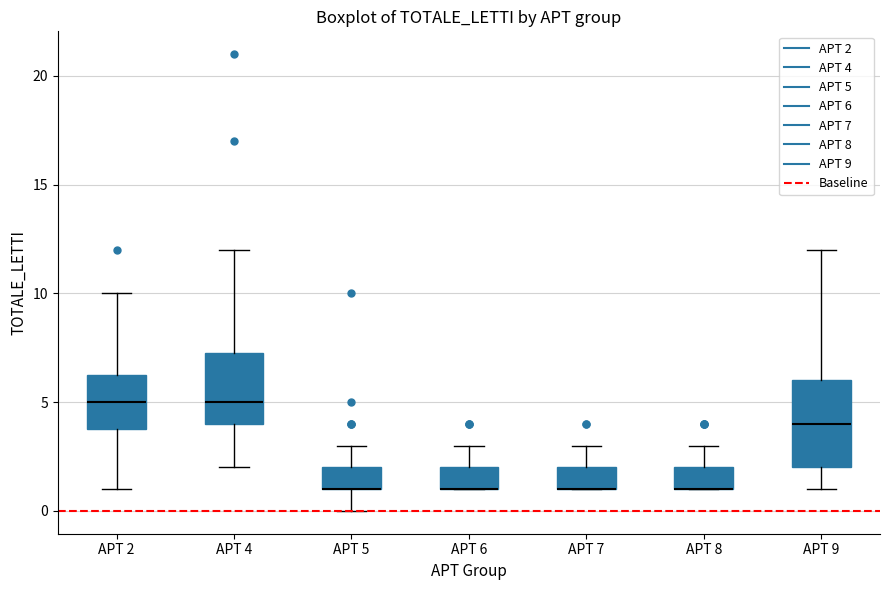

Reading left to right, transcribe this box plot: for each box, give where its median line is, the range the box spans, and where its two whiskers end, as read against the y-axis. The values are not printed on the chart, so give them approximately, as read against the axis.

APT 2: median 5.0, box 4.0 to 6.5, whiskers 1.0 to 10.0
APT 4: median 5.0, box 4.0 to 7.5, whiskers 2.0 to 12.0
APT 5: median 1.0 (drawn on the box's lower edge), box 1.0 to 2.0, whiskers 0.0 to 3.0
APT 6: median 1.0 (drawn on the box's lower edge), box 1.0 to 2.0, whiskers 1.0 to 3.0
APT 7: median 1.0 (drawn on the box's lower edge), box 1.0 to 2.0, whiskers 1.0 to 3.0
APT 8: median 1.0 (drawn on the box's lower edge), box 1.0 to 2.0, whiskers 1.0 to 3.0
APT 9: median 4.0, box 2.0 to 6.0, whiskers 1.0 to 12.0